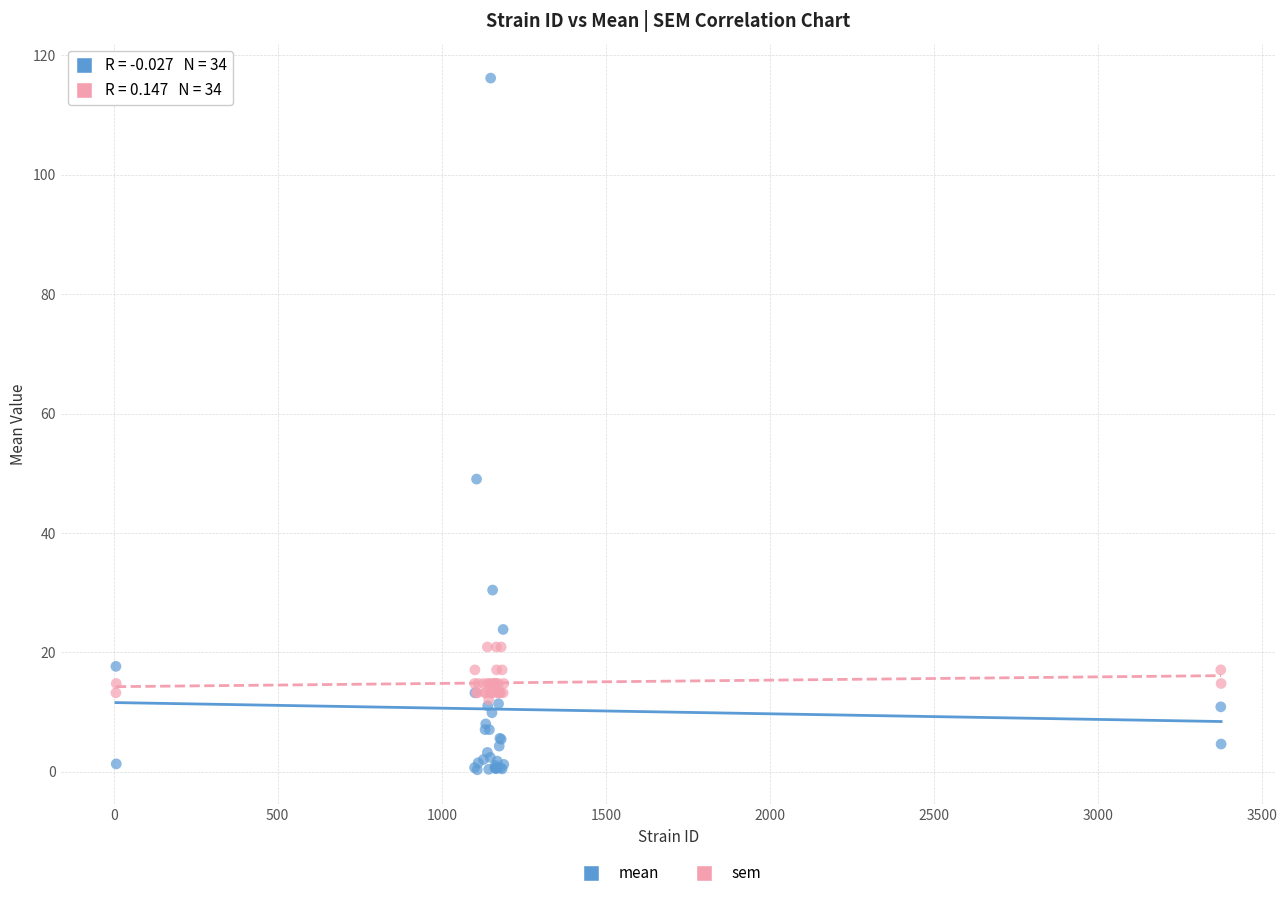

In the mean series, what Y value is closest to 58?

49.0